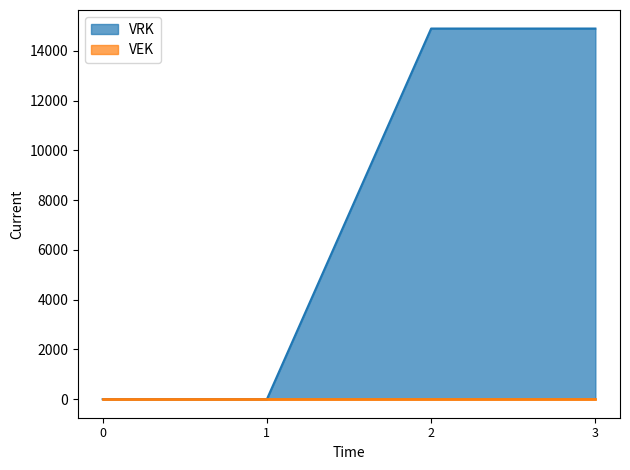

True or false: there are more than 2 points higher than both neighbors.

False